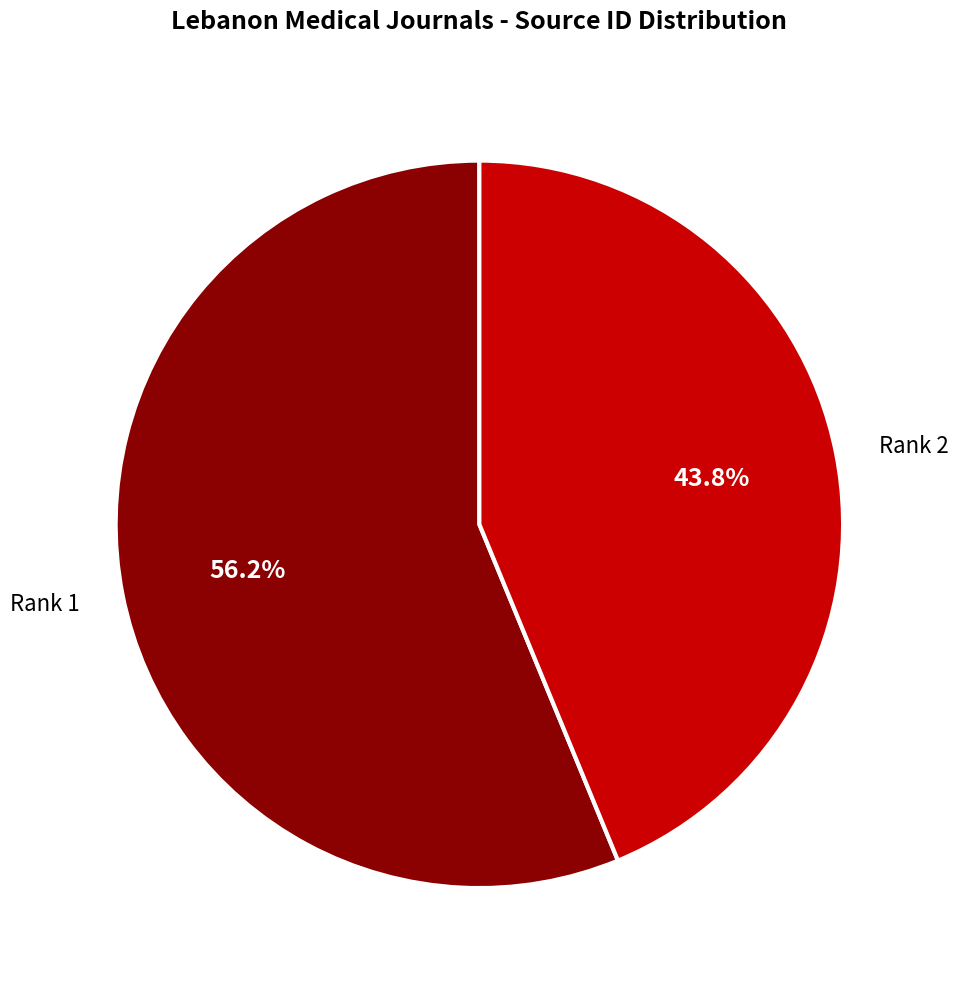

Approximately how many times larger is the value at Rank 2 compared to Rank 1?

0.8